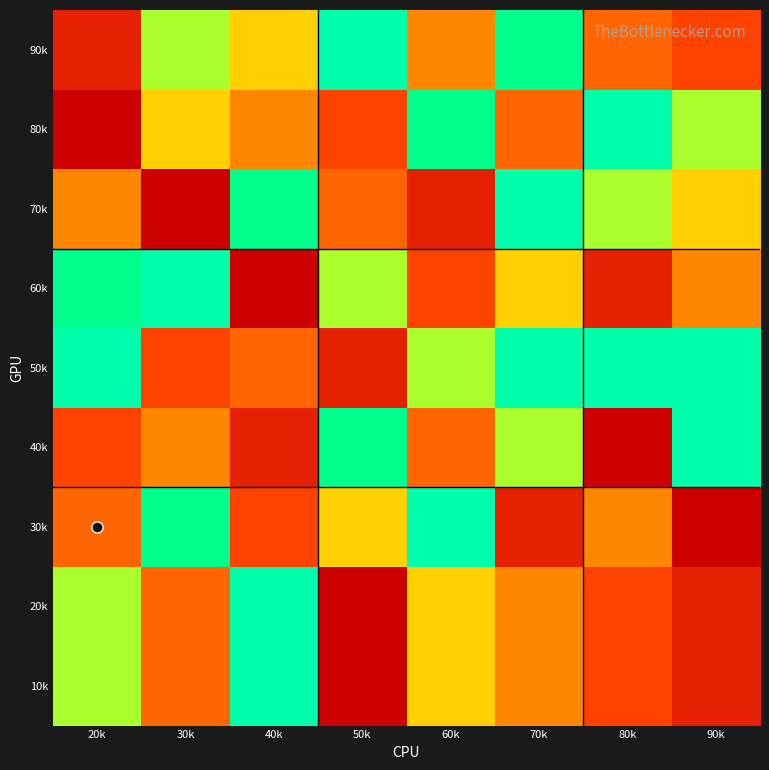

List the series in order of their peak value, highest first.

10k, 20k, 30k, 40k, 60k, 70k, 80k, 50k, 90k